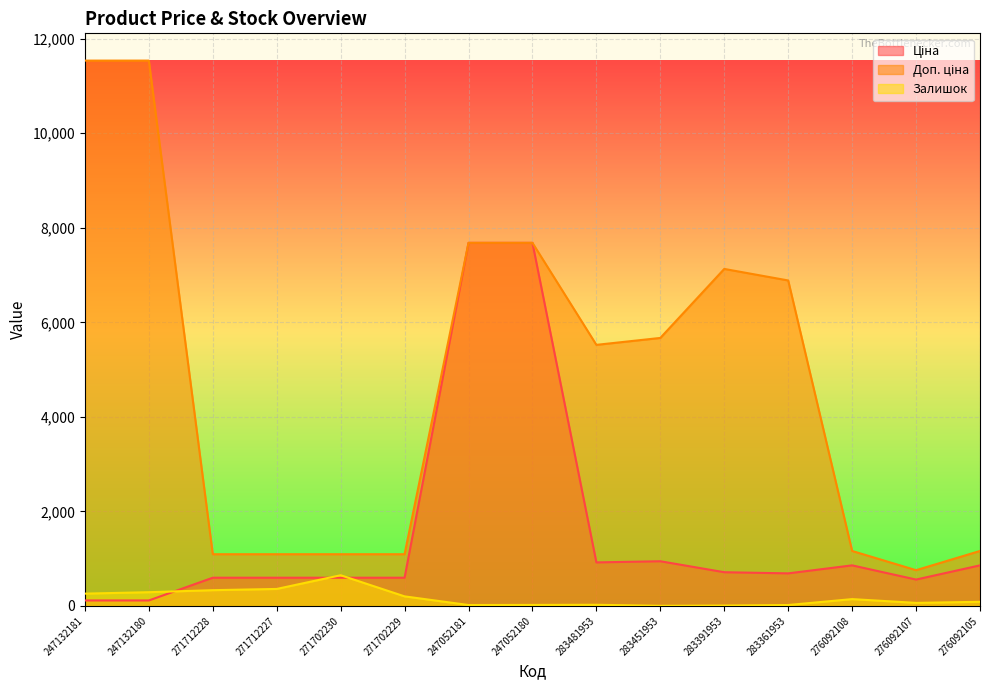

Reading right to left, what are all the values shown in this chart?

Ціна: 857.9	557.6	857.9	688.5	713.0	944.9	920.5	7680.9	7680.9	596.5	596.5	596.5	596.5	115.4	115.4
Доп. ціна: 1162.5	756.0	1162.5	6885.5	7129.6	5669.5	5523.0	7680.9	7680.9	1093.7	1093.7	1093.7	1093.7	11537.0	11537.0
Залишок: 87.0	64.0	144.0	19.0	8.0	2.0	24.0	21.0	19.0	202.0	649.0	359.0	333.0	290.0	260.0